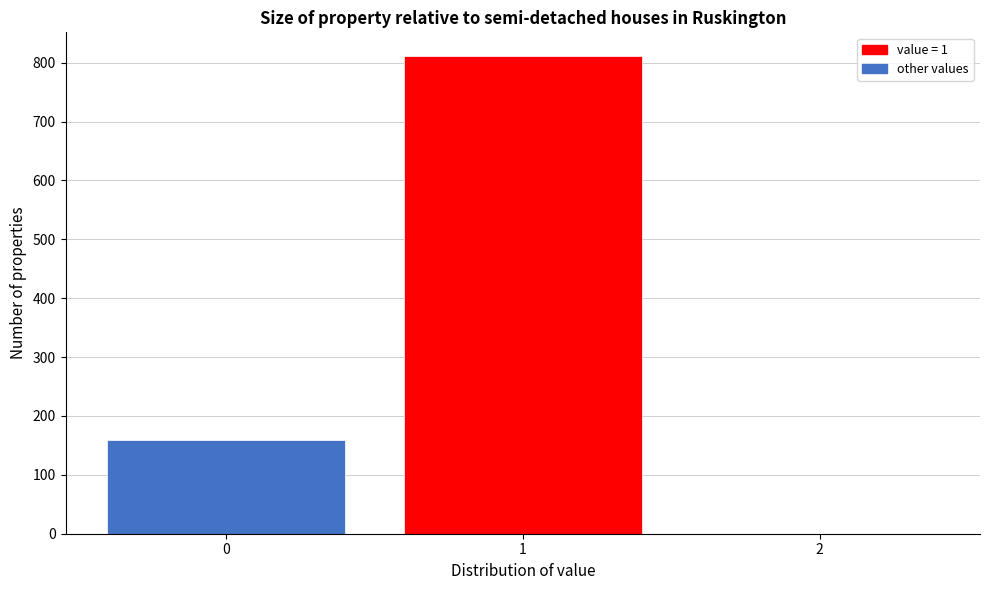

Reading left to right, list all the values displayed in this chart.

0=159	1=811	2=0